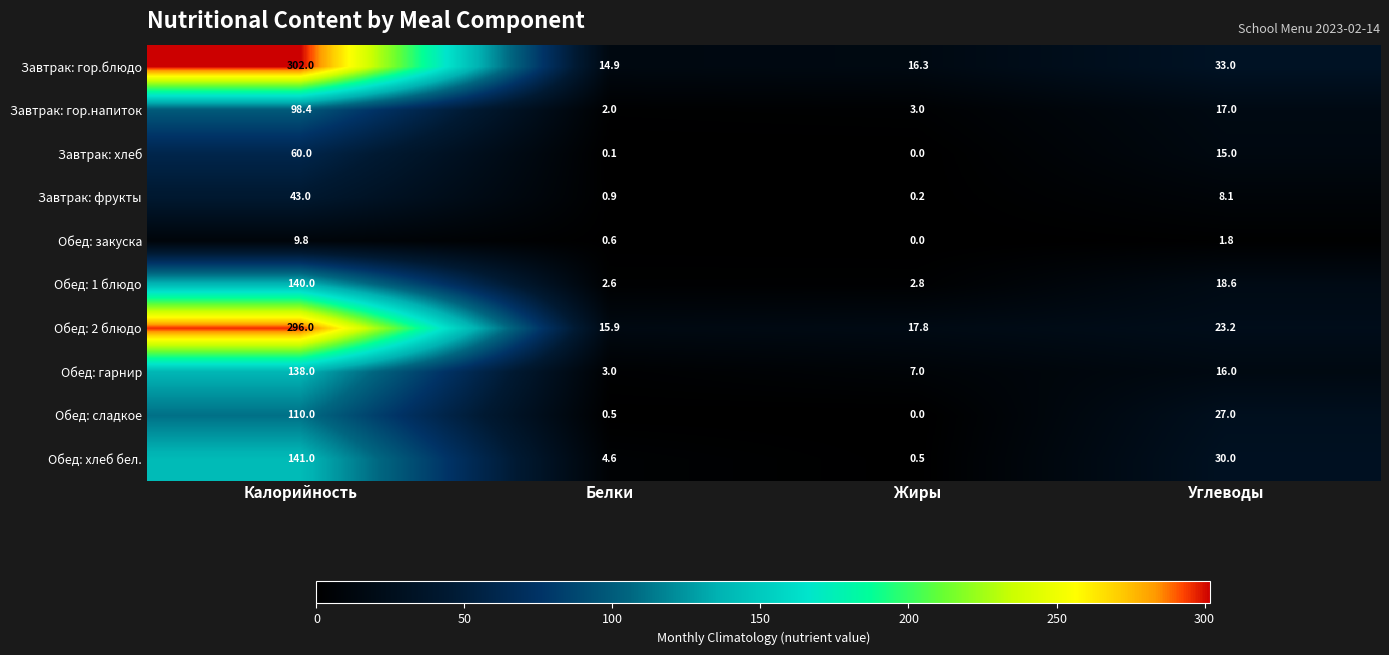

At how many categories does at least one series exceed 97?

1